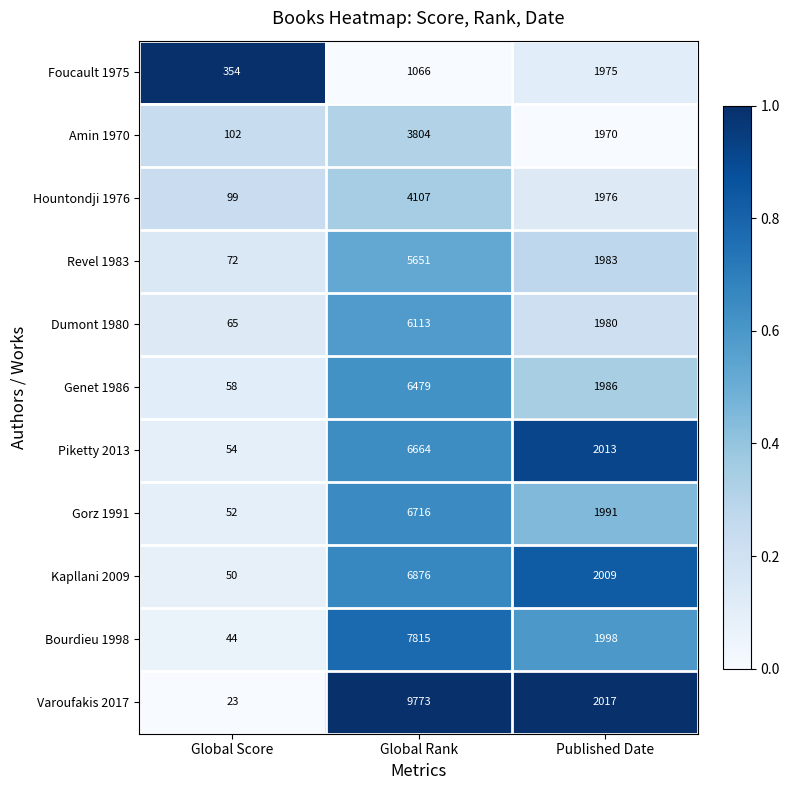

Rank the series at Global Rank from highest to lowest value.

Varoufakis 2017, Bourdieu 1998, Kapllani 2009, Gorz 1991, Piketty 2013, Genet 1986, Dumont 1980, Revel 1983, Hountondji 1976, Amin 1970, Foucault 1975